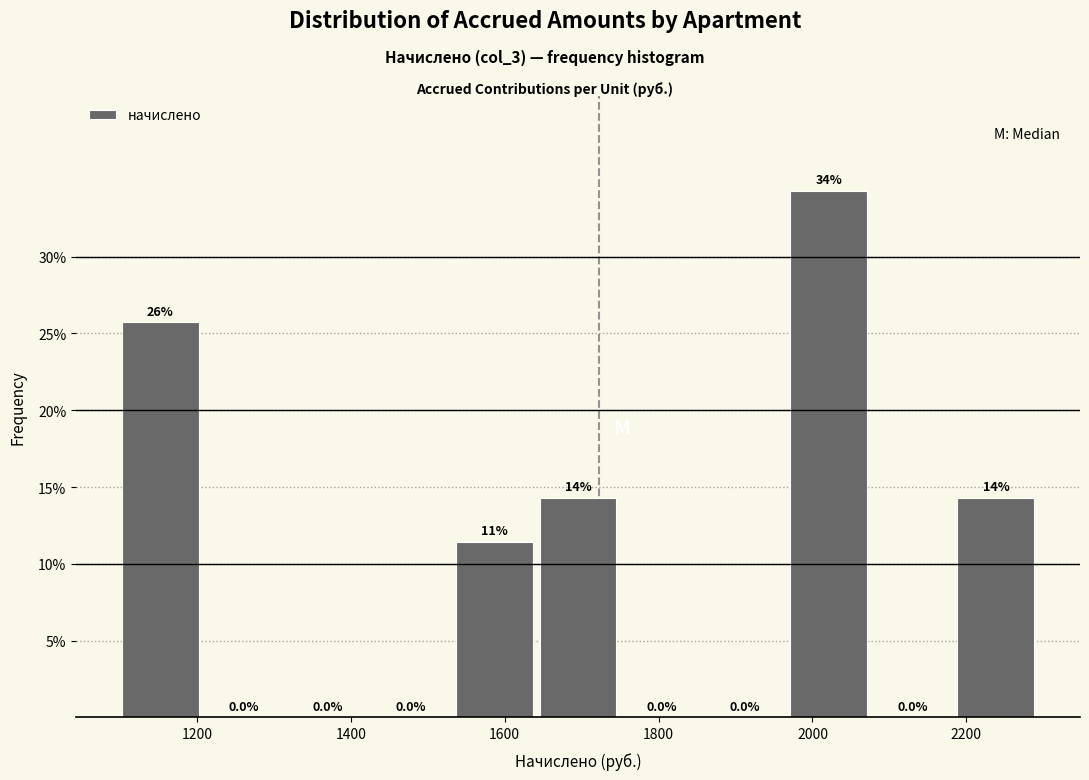

Over which range of the x-axis is the bar tallest?

1960 to 2080